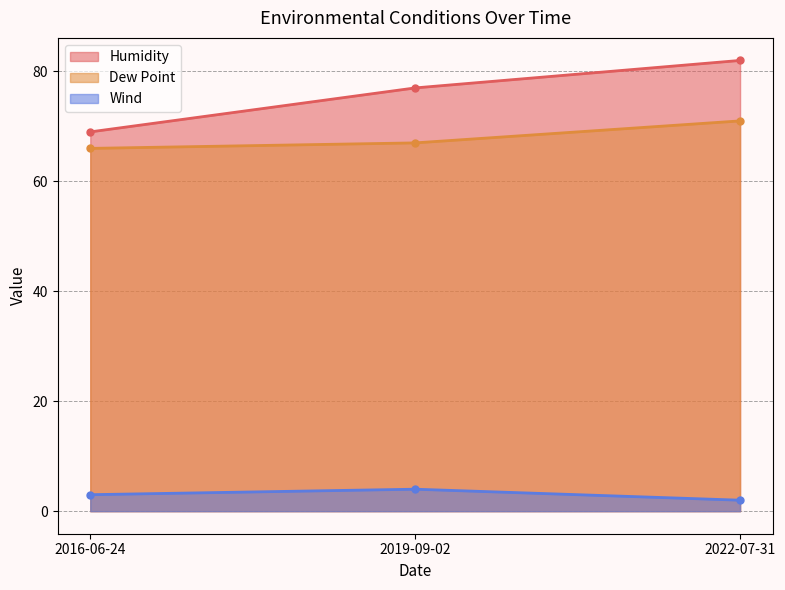

Reading left to right, extract all data points from this chart.

Humidity: 2016-06-24=69	2019-09-02=77	2022-07-31=82
Dew Point: 2016-06-24=66	2019-09-02=67	2022-07-31=71
Wind: 2016-06-24=3	2019-09-02=4	2022-07-31=2